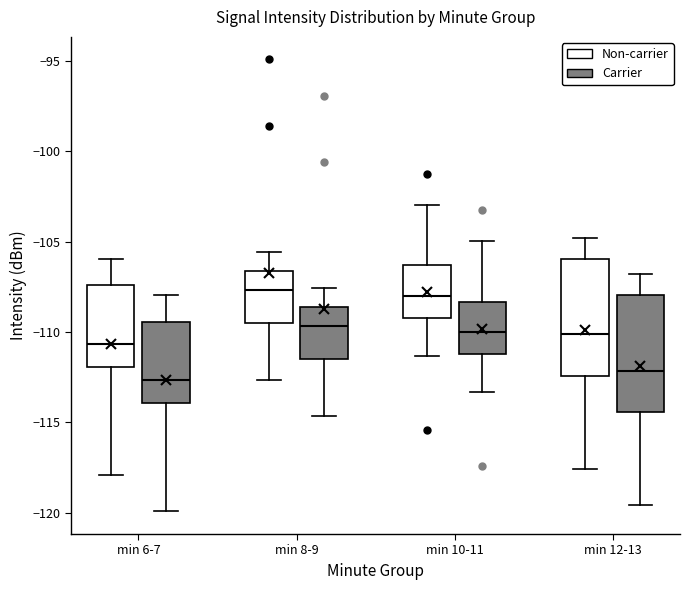

Where does the lower whisker of the box for min 12-13 (Carrier) end on the y-axis? The values are not printed on the chart, so give them approximately, as read against the axis.

-119.5